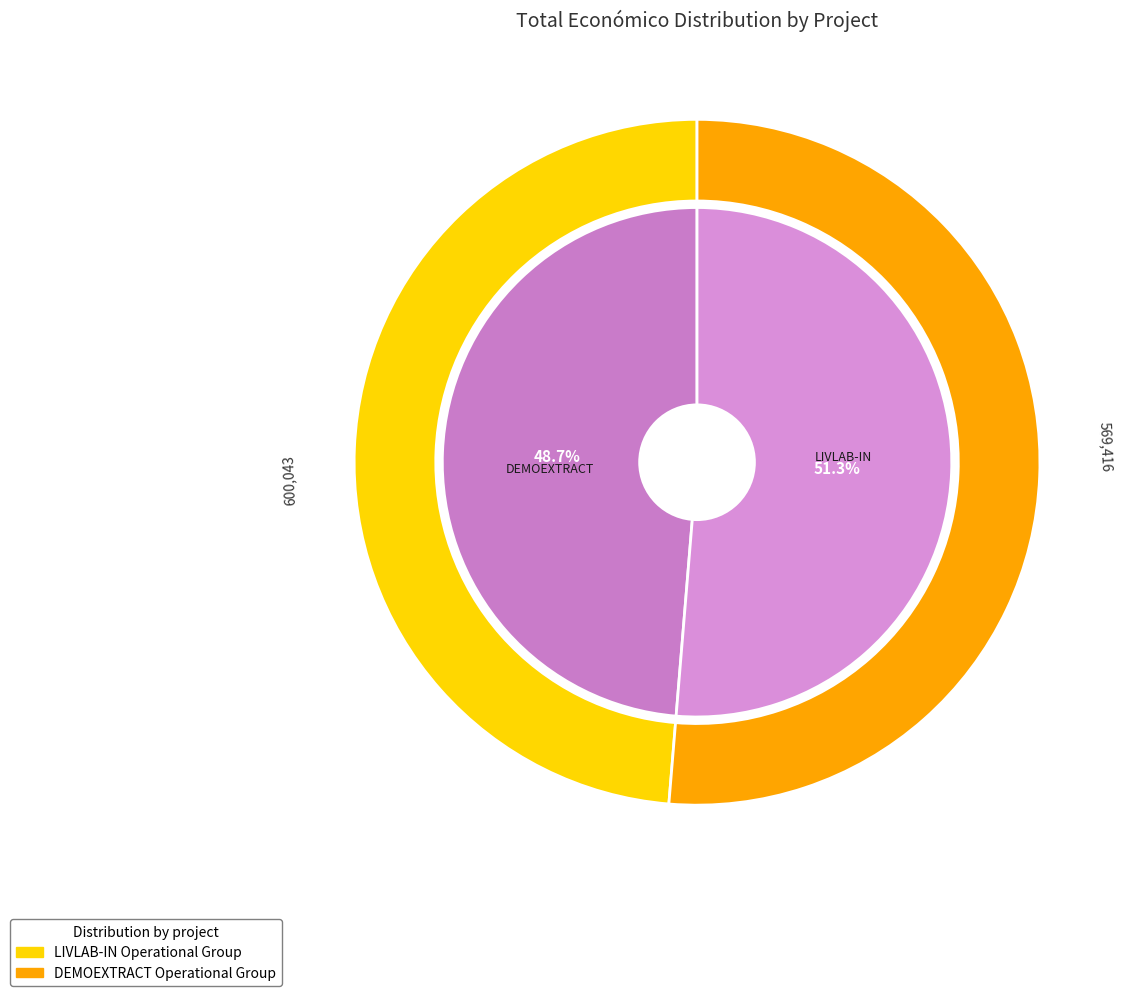

Does any single category account for the majority?

Yes